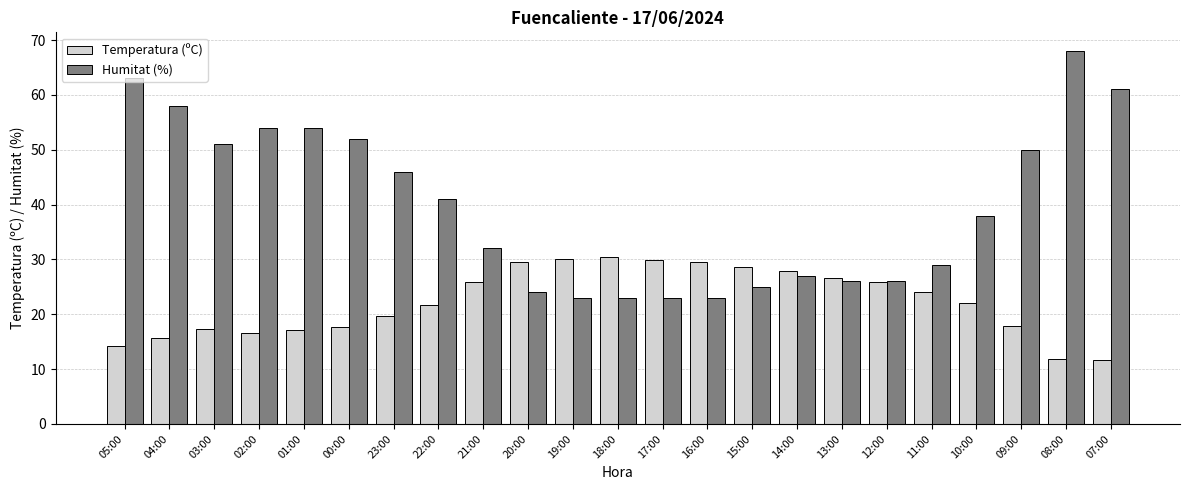

Is it true that Temperatura (ºC) equals 47.8 at 19:00?

False